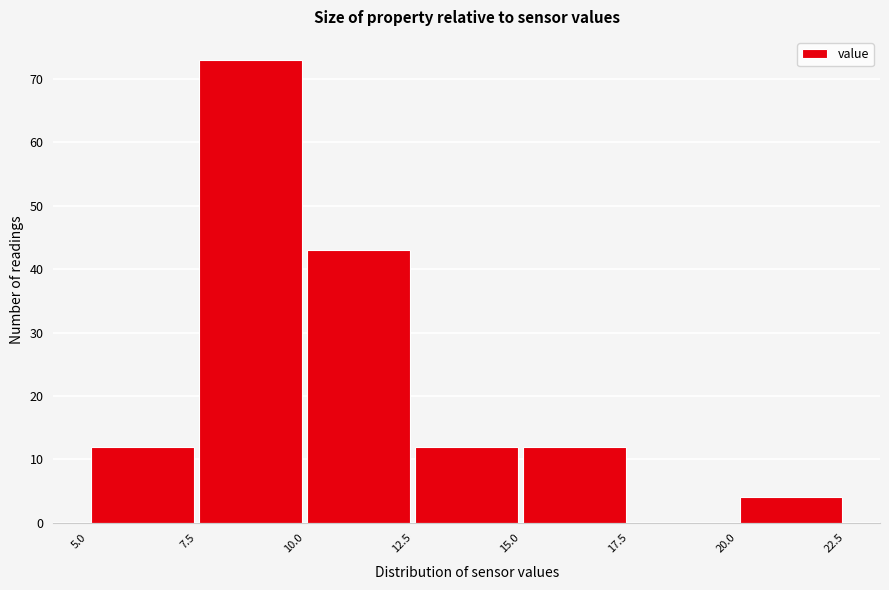

How tall is the bar that spans 15.0 to 17.5 on the x-axis? The values are not printed on the chart, so give them approximately, as read against the axis.

12